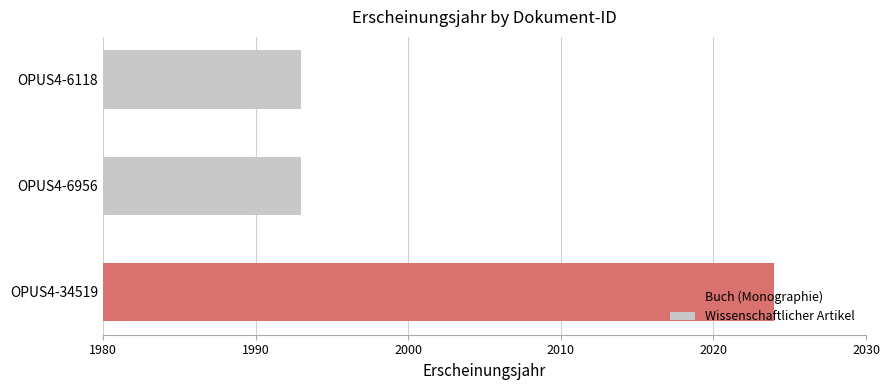

What is the difference between the values at OPUS4-34519 and OPUS4-6118?

31